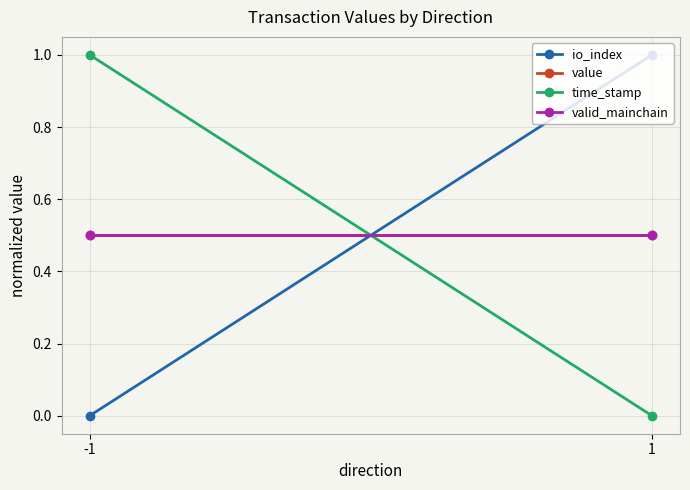

Which series changed the most between -1 and 1?

io_index